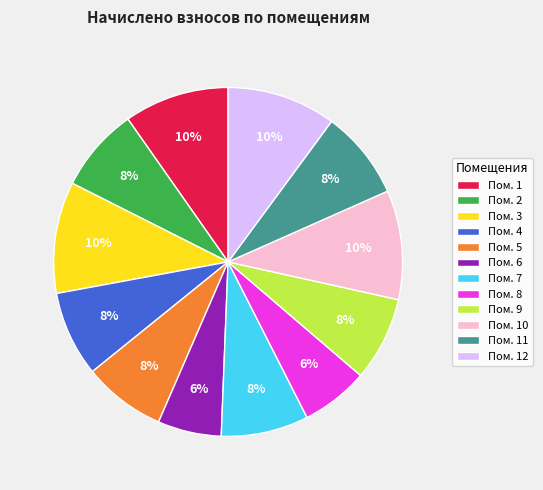

The Пом. 6 slice represents 6% of the pie. True or false?

True